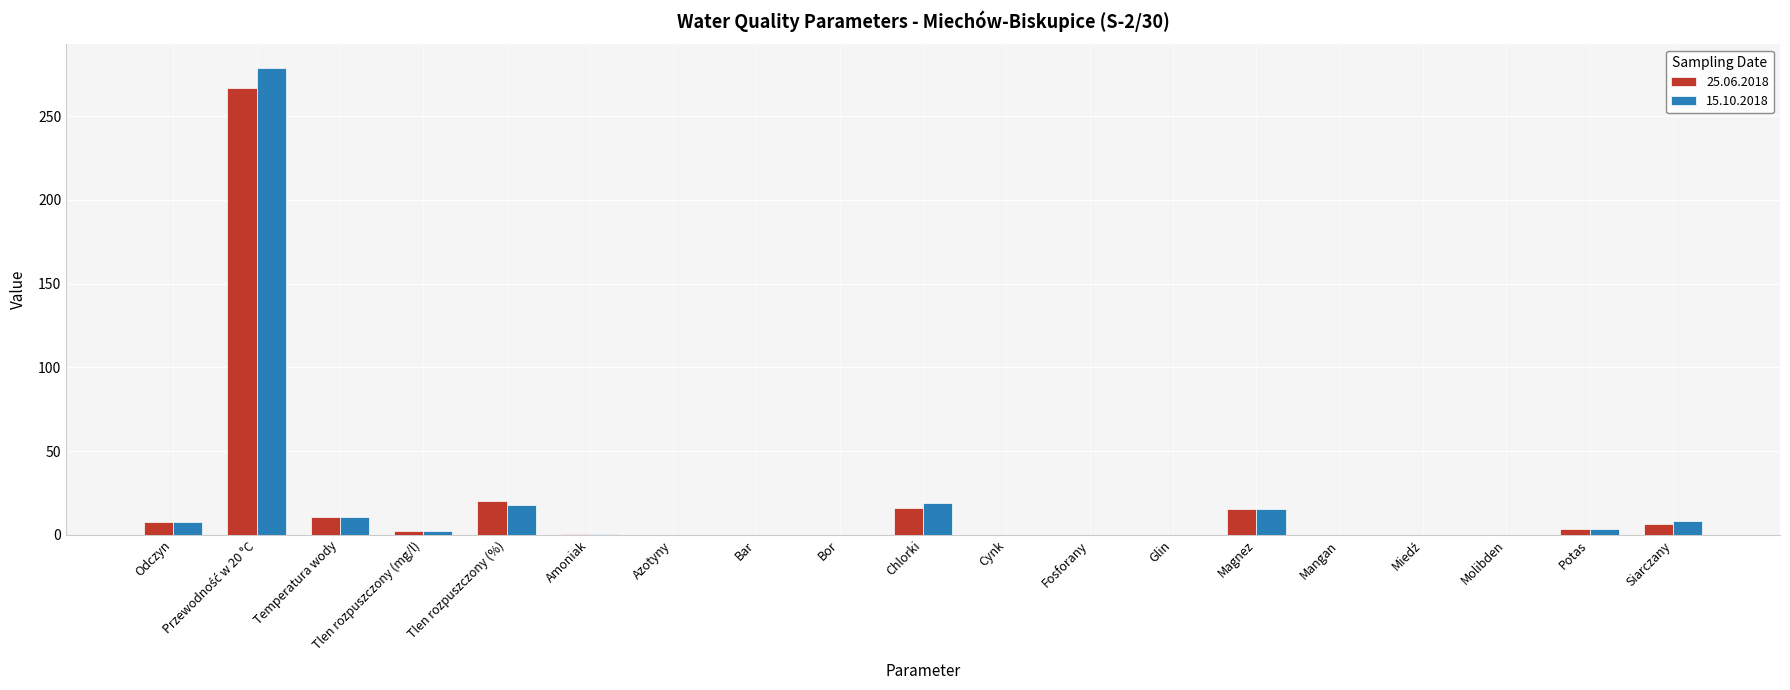

True or false: 25.06.2018 has a value of 0.0 at Bar.

True